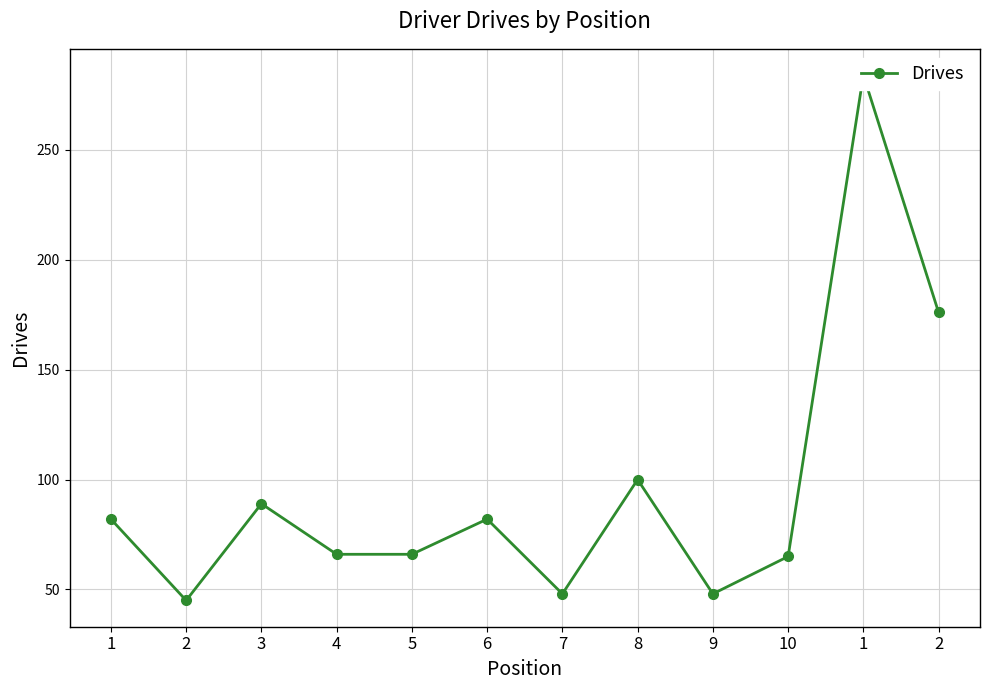

Where is the first local maximum?

3